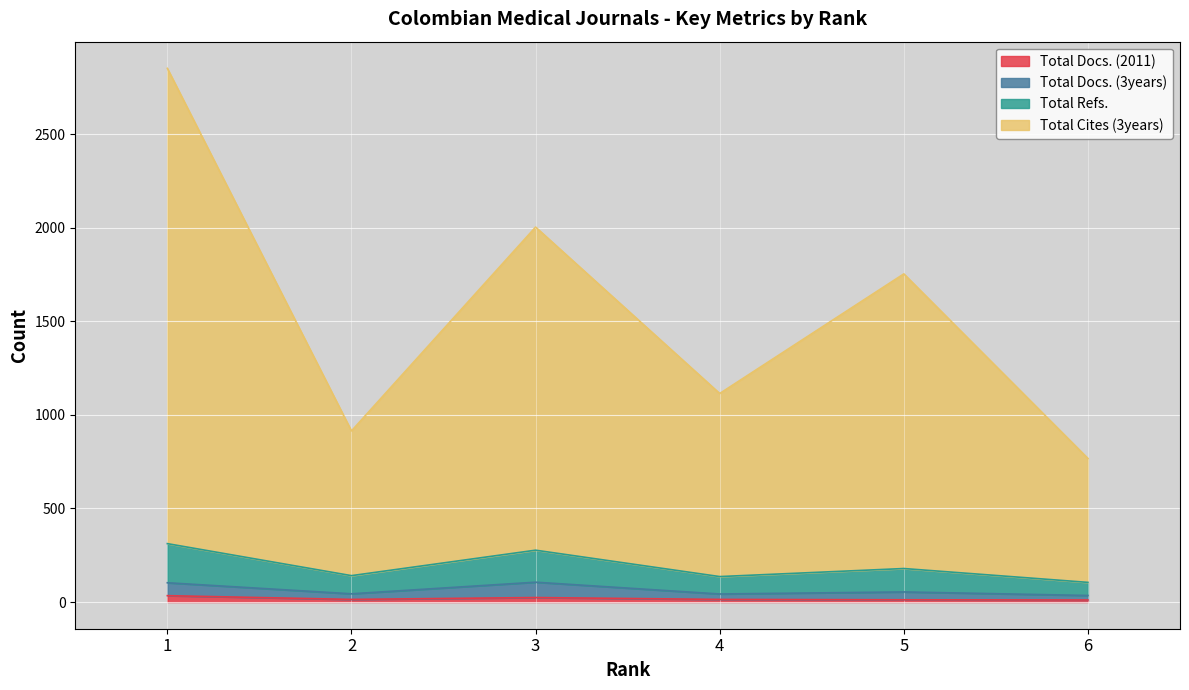

What is the value of the Total Refs. point at the 2nd from the left?

141